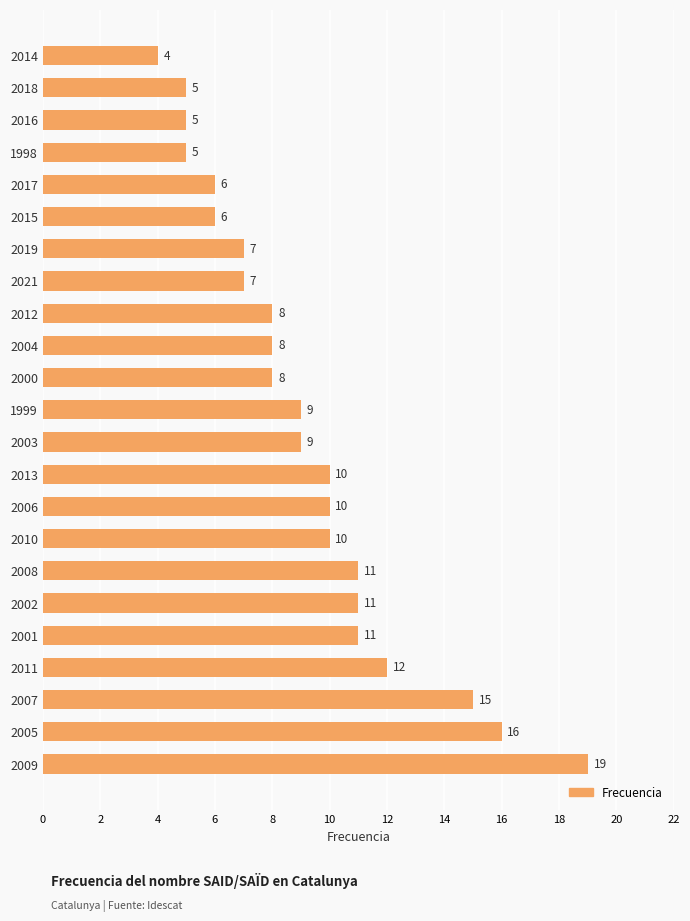

Reading bottom to top, extract all data points from this chart.

19	16	15	12	11	11	11	10	10	10	9	9	8	8	8	7	7	6	6	5	5	5	4